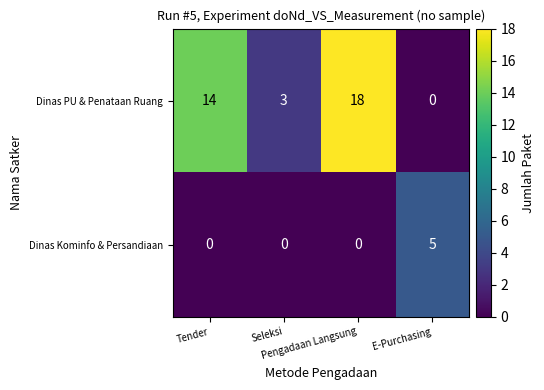

What is the total value across all series at E-Purchasing?

5